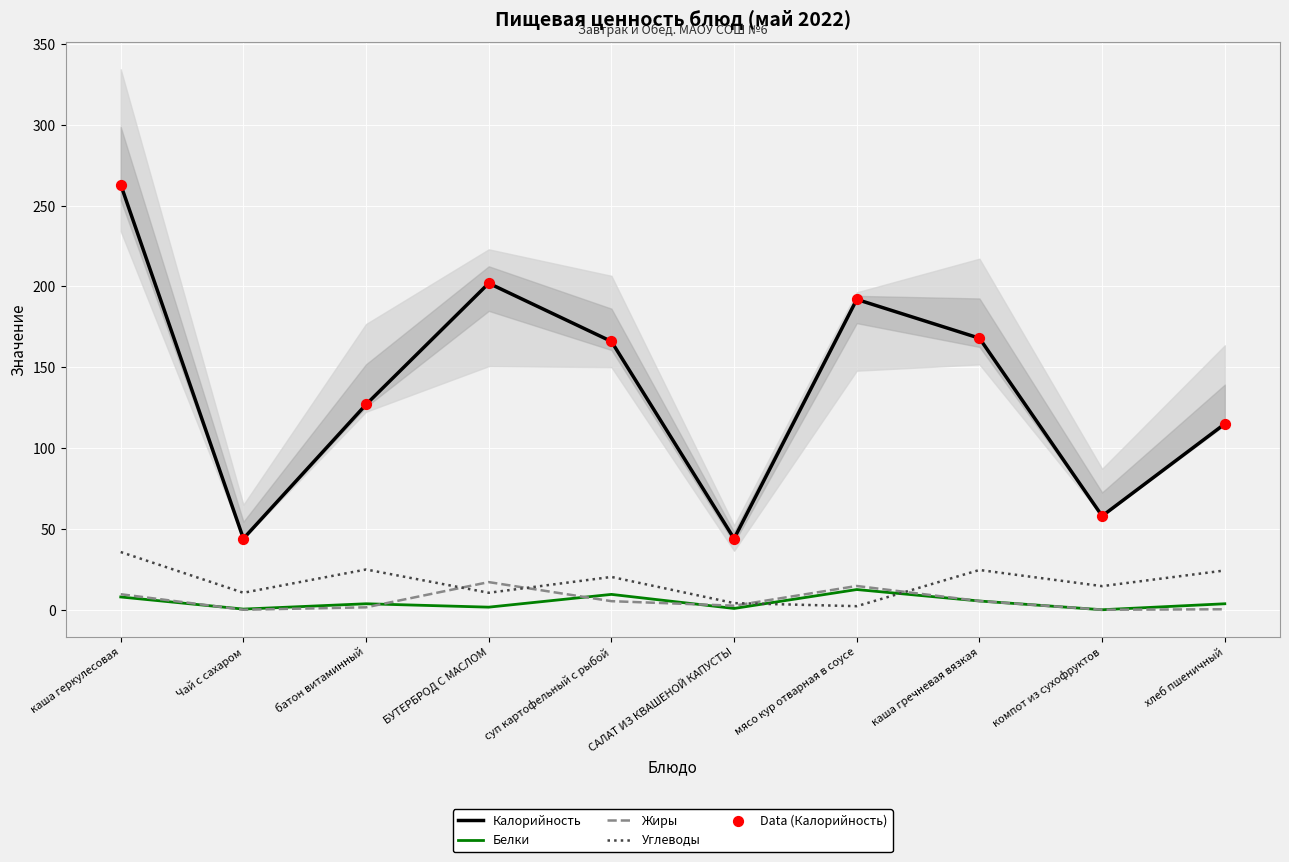

What is the total value across all series at Чай с сахаром?

98.9